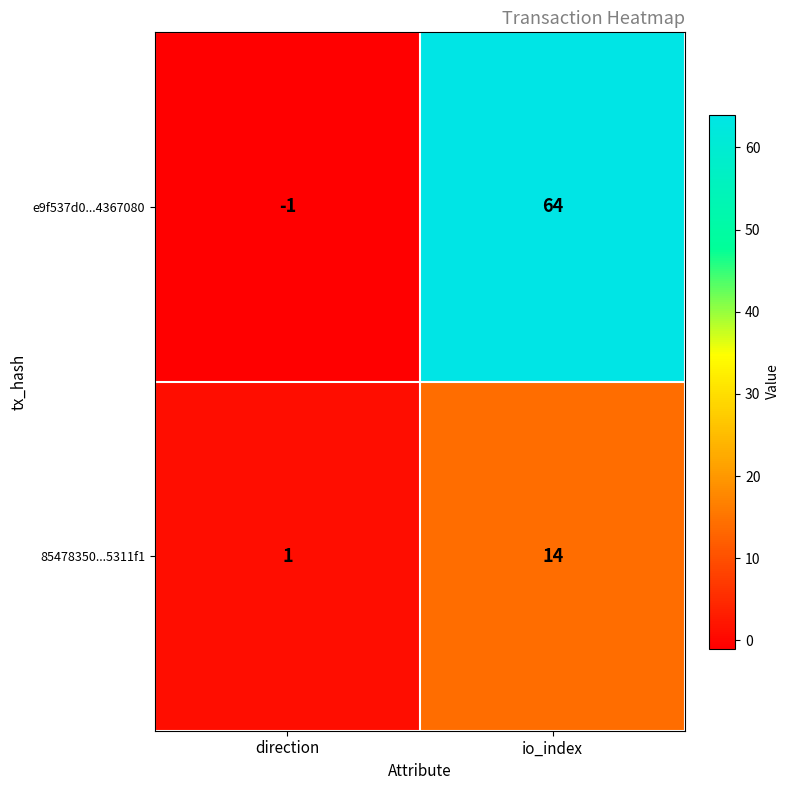

Where is e9f537d0...4367080 nearest to the value 31?

direction